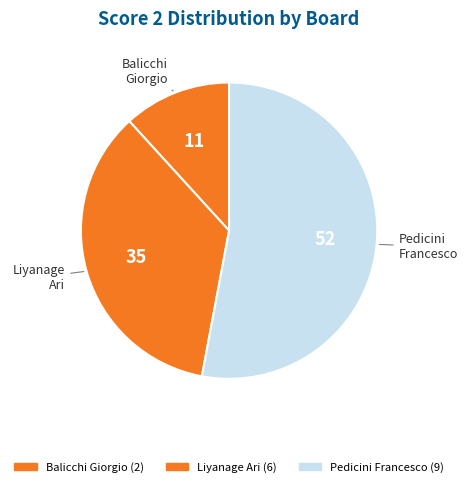

How many segments does this pie chart have?

3